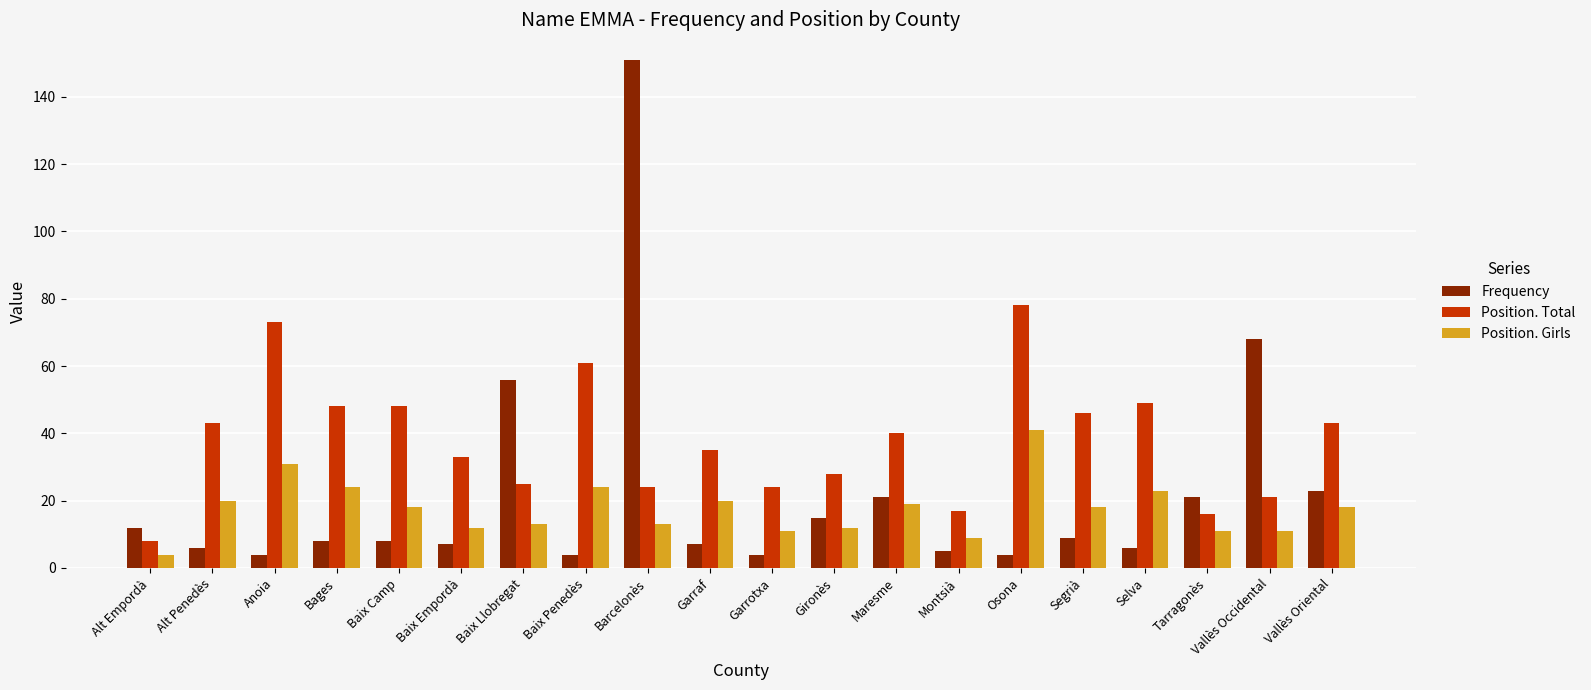

List the series in order of their overall mean, lowest first.

Position. Girls, Frequency, Position. Total